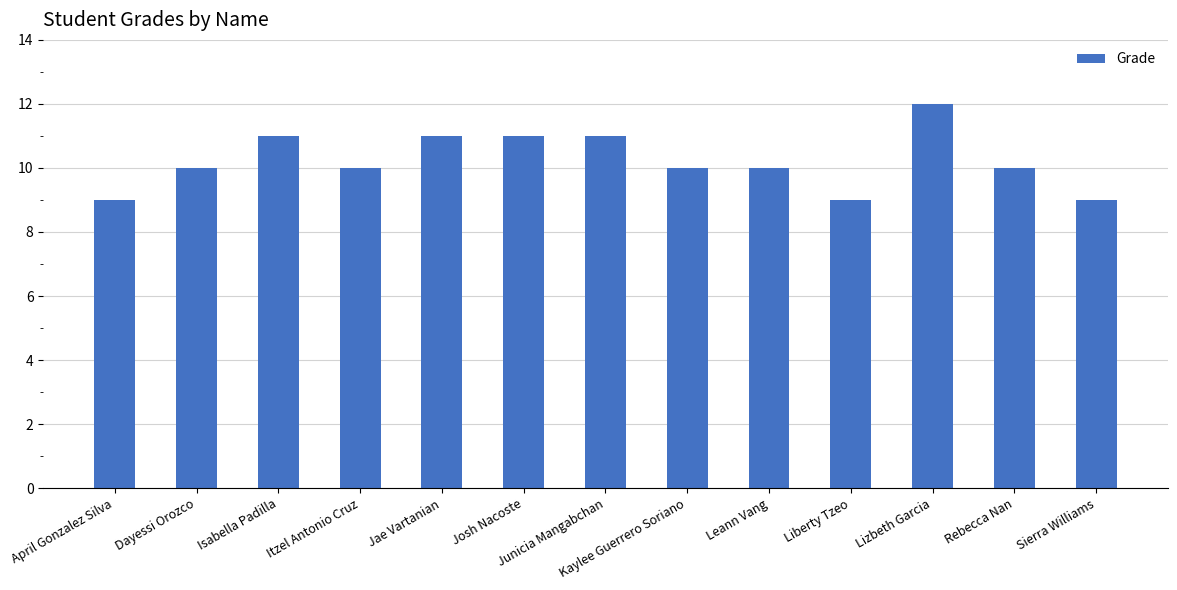

Which label corresponds to the largest value in the chart?

Lizbeth Garcia